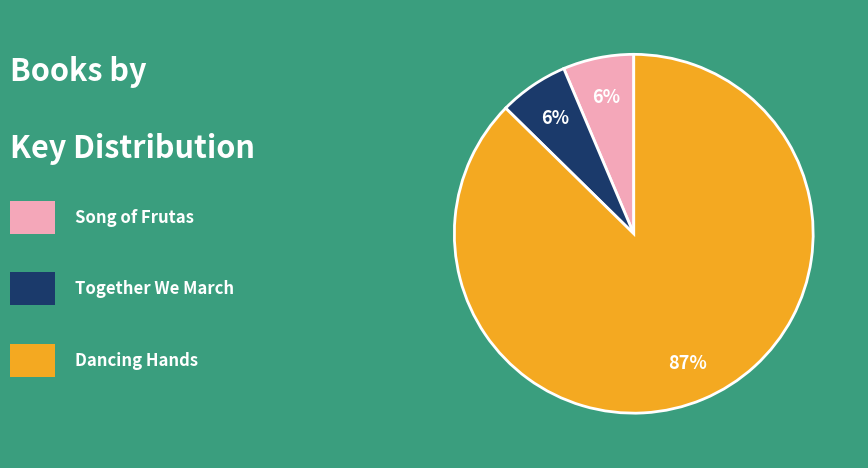

Count the number of slices in the pie.

3